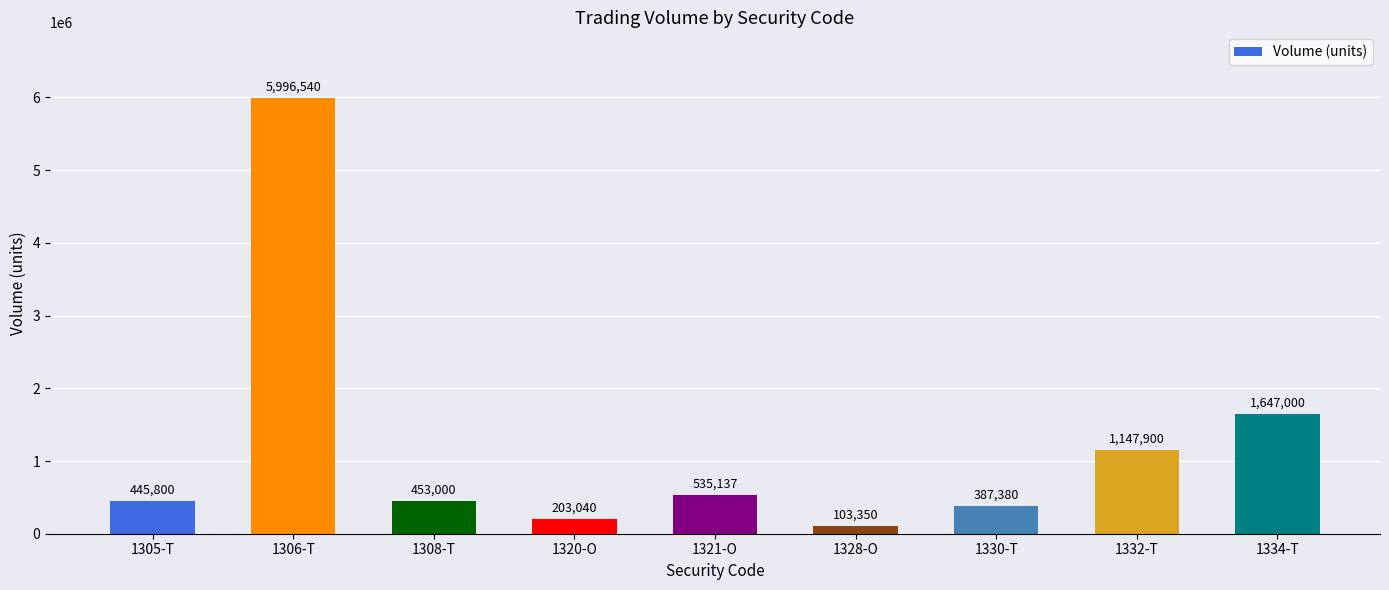

What is the value of the 5th bar from the left?

535137